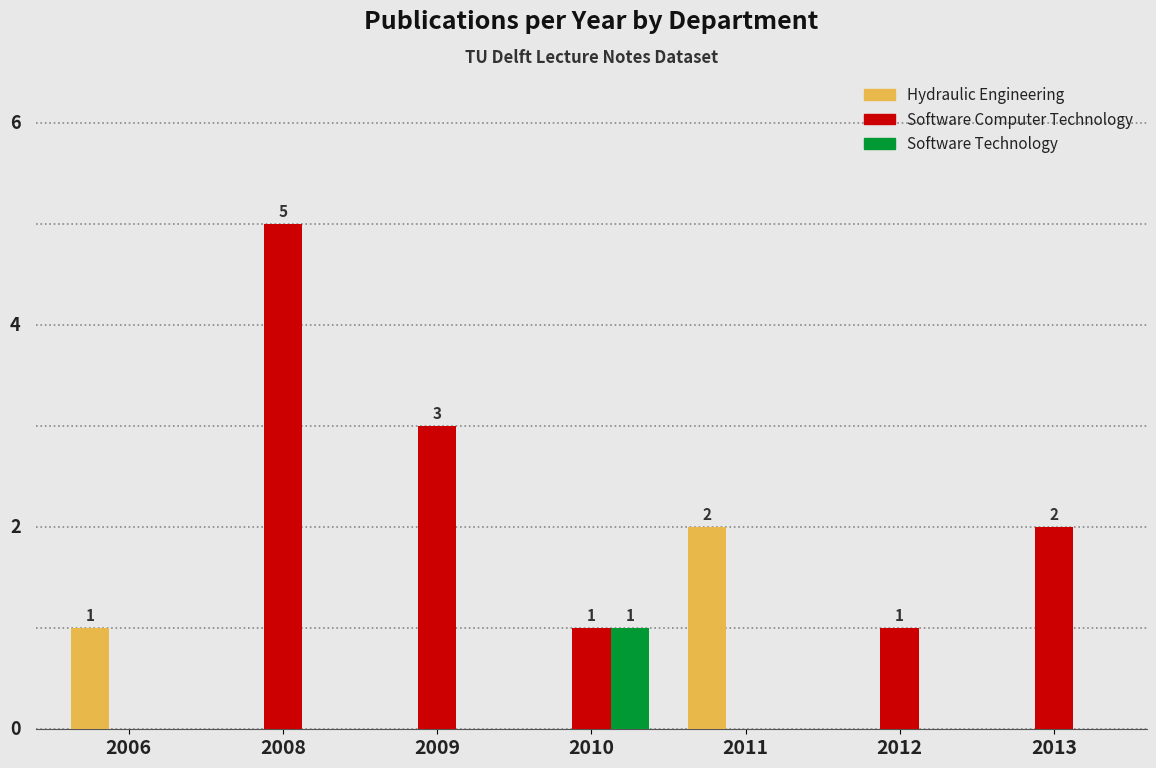

Does the chart contain stacked bars?

No